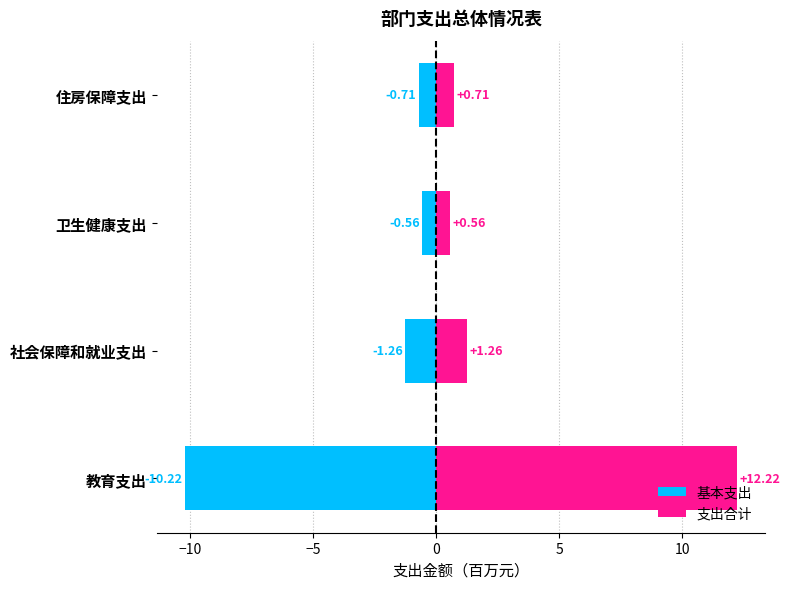

What is the minimum value for 支出合计?

0.6